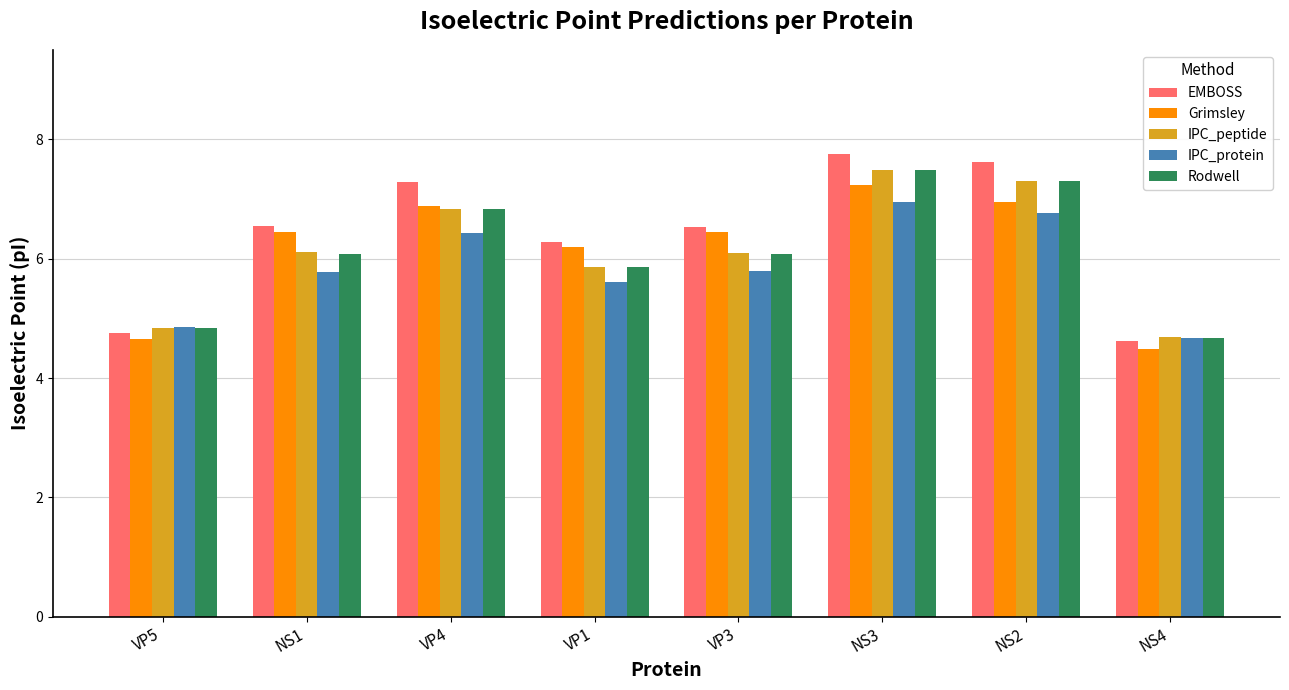

What is the maximum value for EMBOSS?

7.8